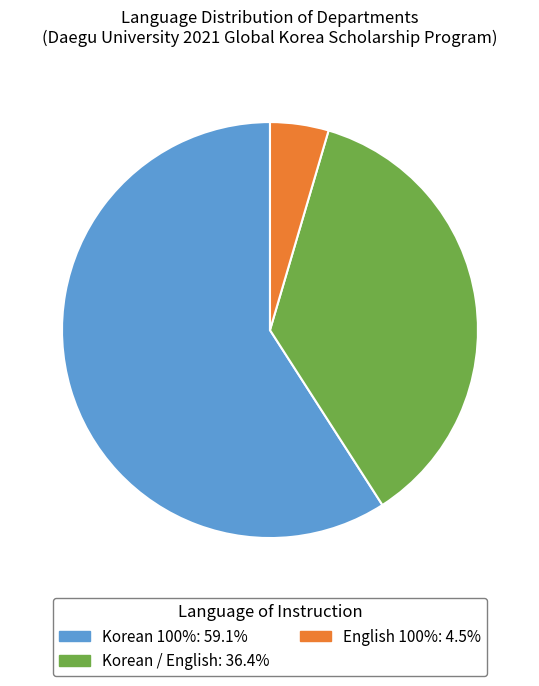

What is the majority slice?

Korean 100%